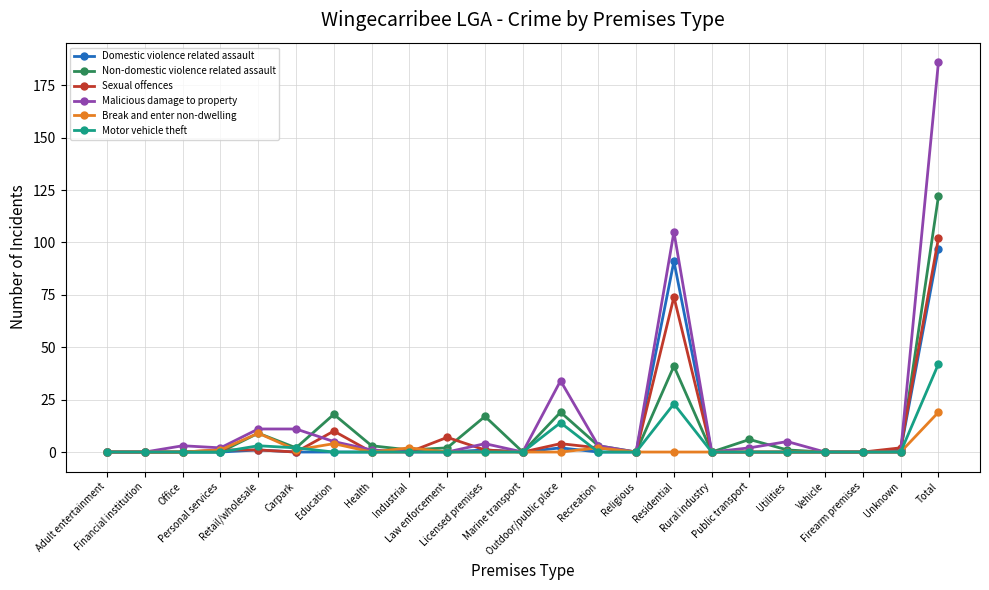

Which series has the largest range (max minus min)?

Malicious damage to property